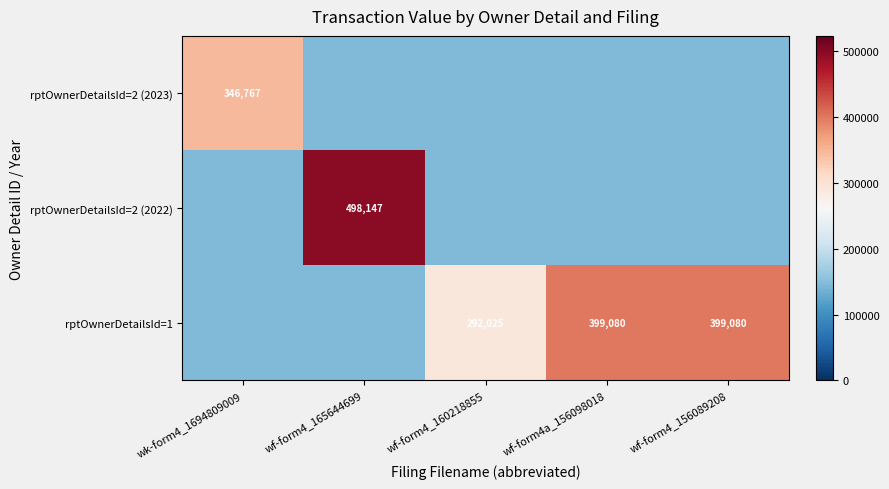

True or false: rptOwnerDetailsId=2 (2023) has a value of 221017.7 at wk-form4_1694809009.

False